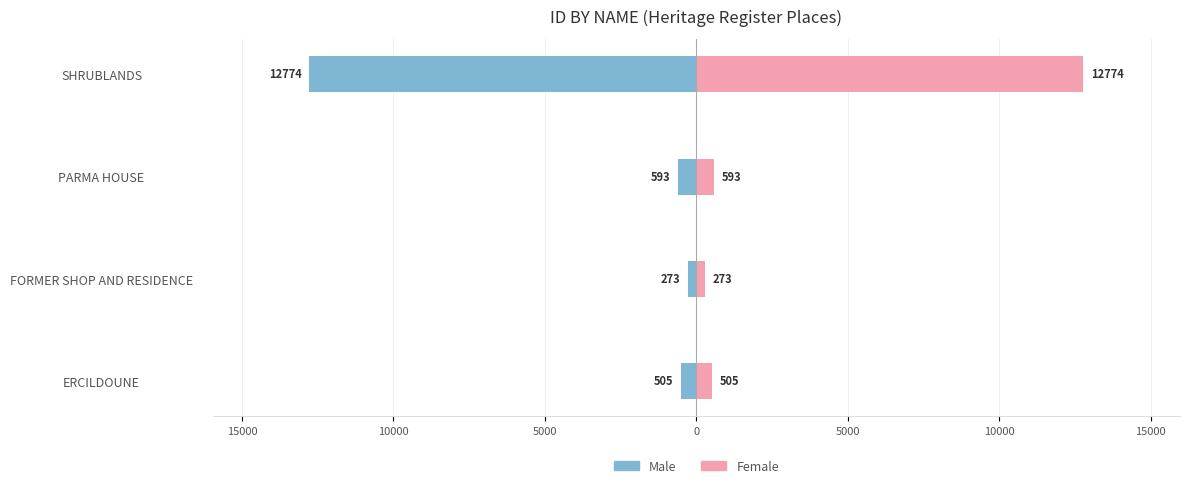

Reading right to left, what are all the values shown in this chart?

Male: -12774	-593	-273	-505
Female: 12774	593	273	505